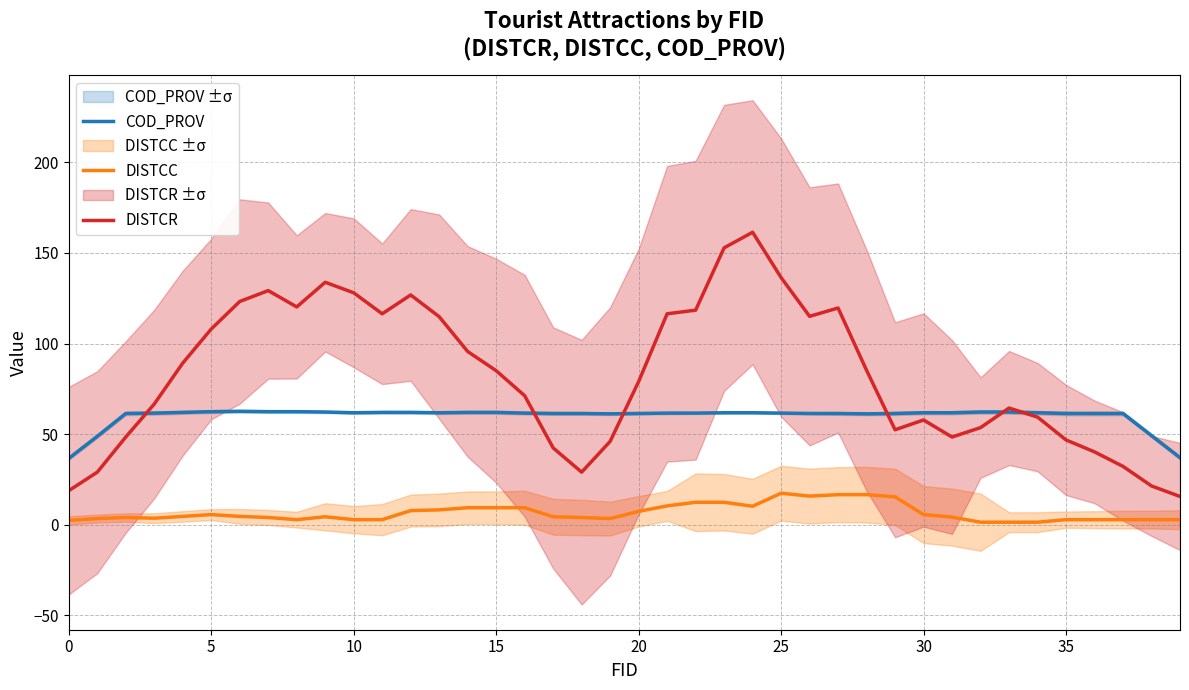

Reading left to right, list all the values displayed in this chart.

COD_PROV: 36.6	48.8	61.4	61.6	62.0	62.4	62.6	62.4	62.4	62.2	61.8	62.0	62.0	61.8	62.0	62.0	61.6	61.4	61.4	61.2	61.4	61.6	61.6	61.8	61.8	61.6	61.4	61.4	61.2	61.4	61.8	61.8	62.2	62.2	61.8	61.4	61.4	61.4	49.2	37.0
DISTCC: 2.4	3.4	4.0	3.6	4.6	5.6	4.6	4.0	2.8	4.4	2.8	2.8	7.8	8.2	9.4	9.4	9.4	4.4	4.0	3.4	7.4	10.4	12.4	12.4	10.2	17.4	15.8	16.6	16.6	15.4	5.6	4.2	1.4	1.4	1.4	2.8	2.8	2.8	2.8	2.8
DISTCR: 18.8	29.0	48.4	66.6	89.2	108.0	123.2	129.2	120.2	133.8	128.0	116.4	126.8	114.8	95.6	85.0	71.2	42.4	29.0	46.0	79.0	116.4	118.4	152.8	161.4	136.4	115.0	119.6	85.2	52.4	57.8	48.4	53.6	64.4	59.4	46.8	40.2	32.2	21.4	15.6